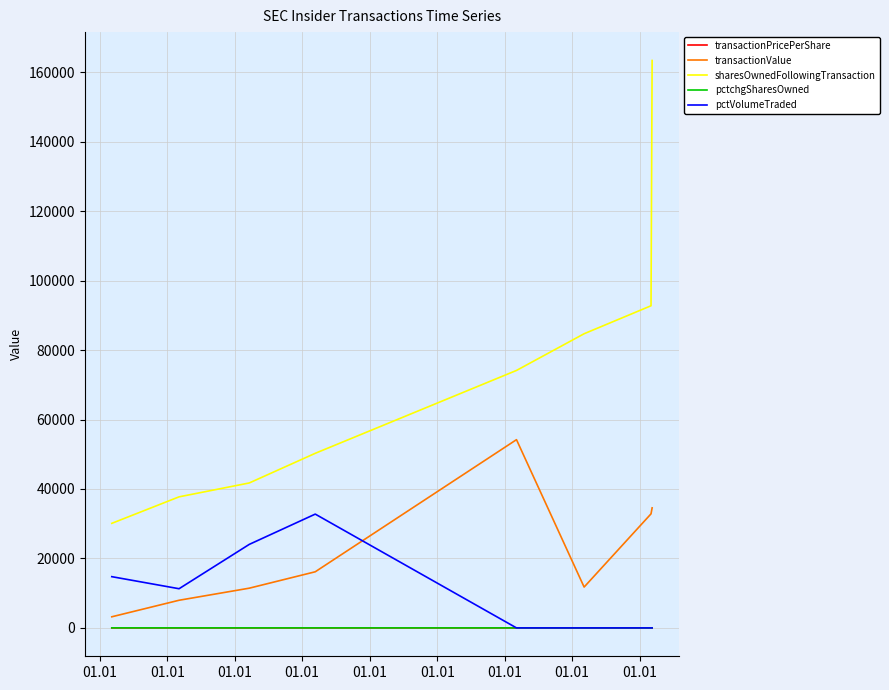

True or false: transactionValue and sharesOwnedFollowingTransaction intersect in this chart.

False